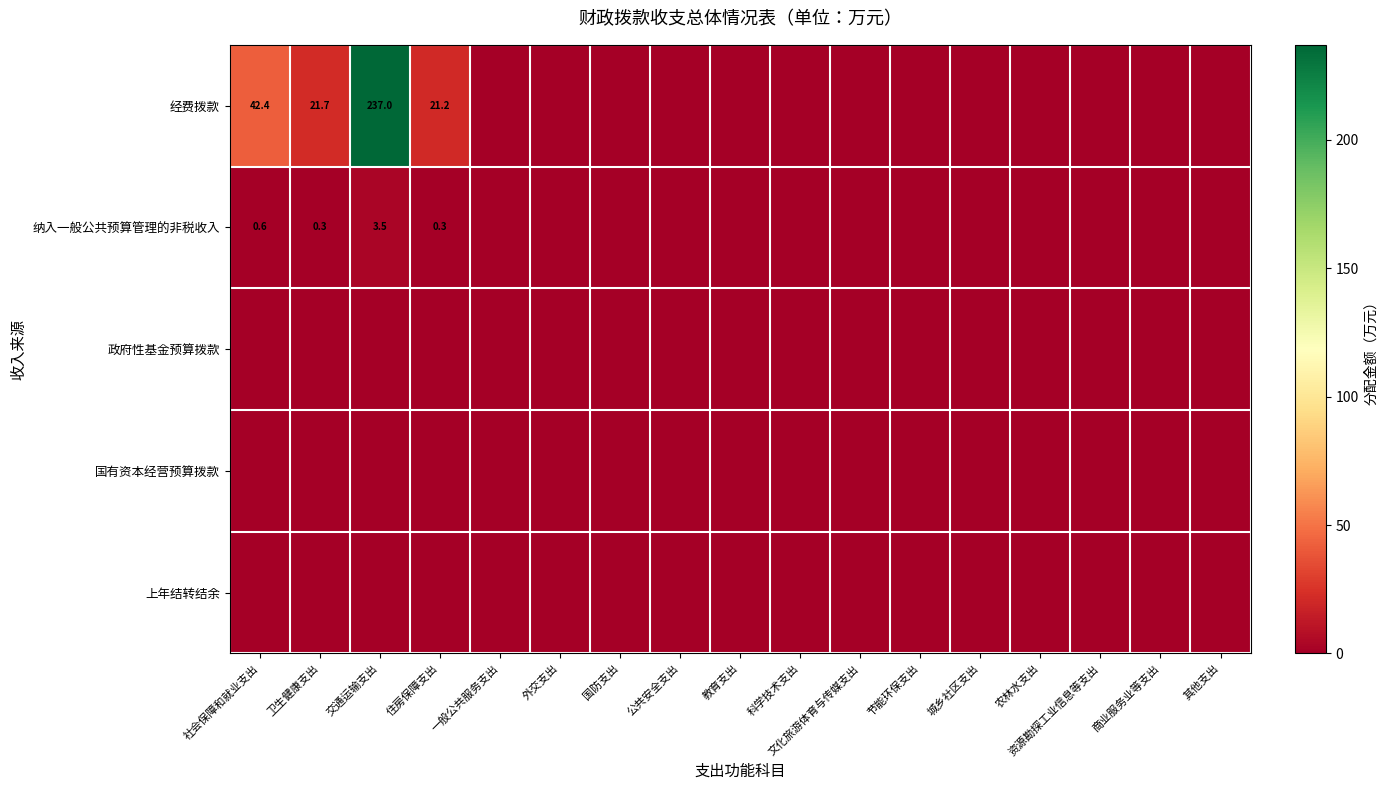

Between 资源勘探工业信息等支出 and 文化旅游体育与传媒支出, which is larger?

资源勘探工业信息等支出